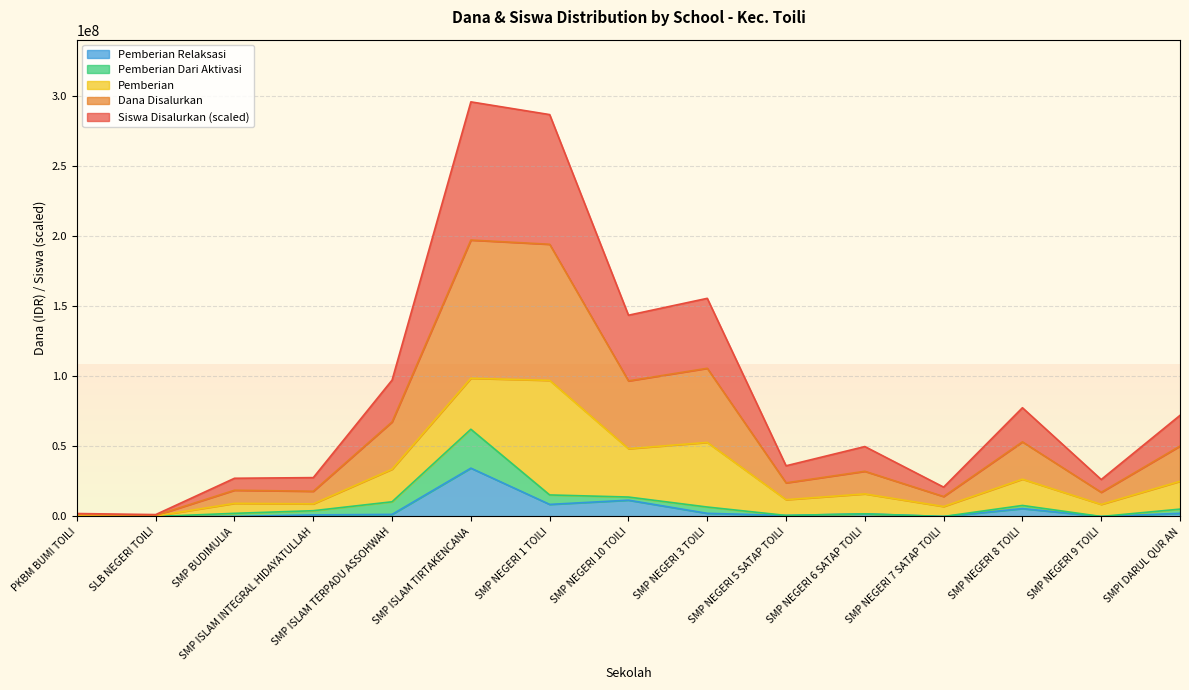

The value of Siswa Disalurkan at SMP NEGERI 5 SATAP TOILI is 36175925.9. True or false?

True